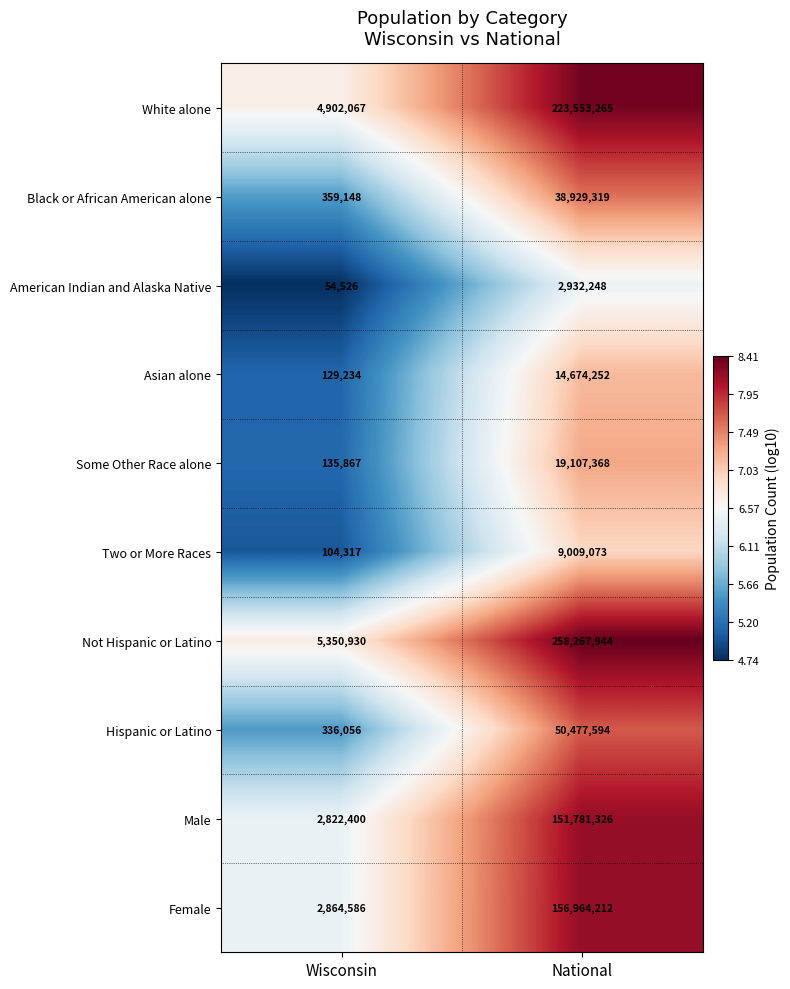

Is it true that Female equals 2864586 at Wisconsin?

True